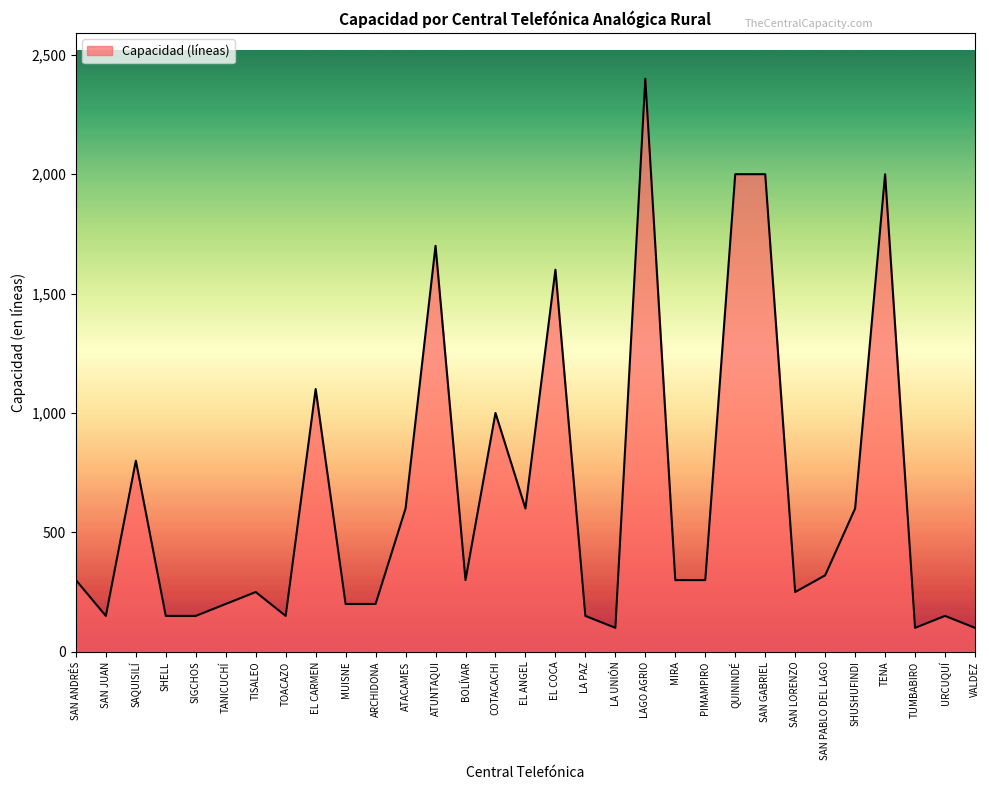

At which label is the value closest to 1250?

EL CARMEN